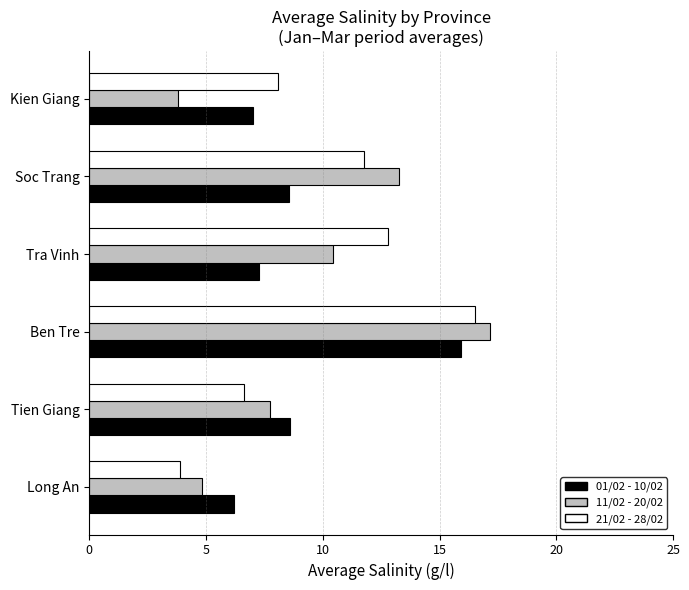

How many values in the 11/02 - 20/02 series are below 10?

3